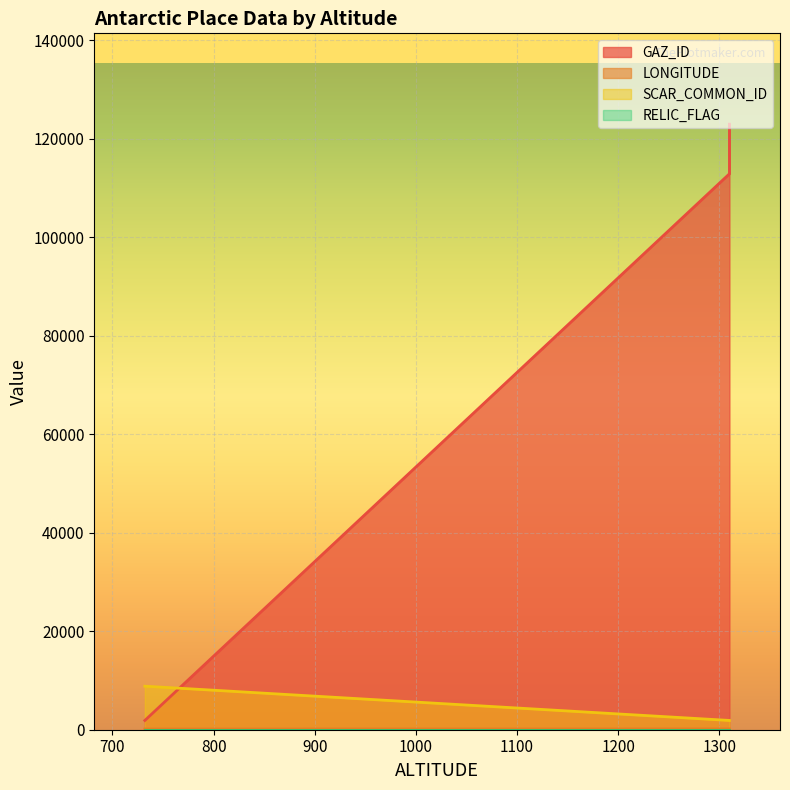

Where is GAZ_ID nearest to the value 62420?

1310